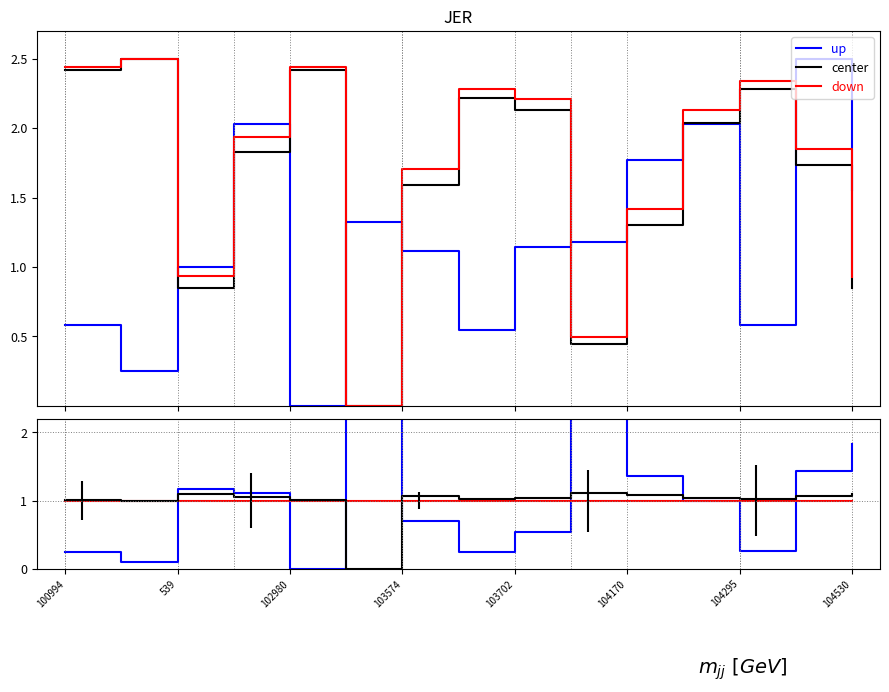

What is the label of the 13th point from the left?

104295